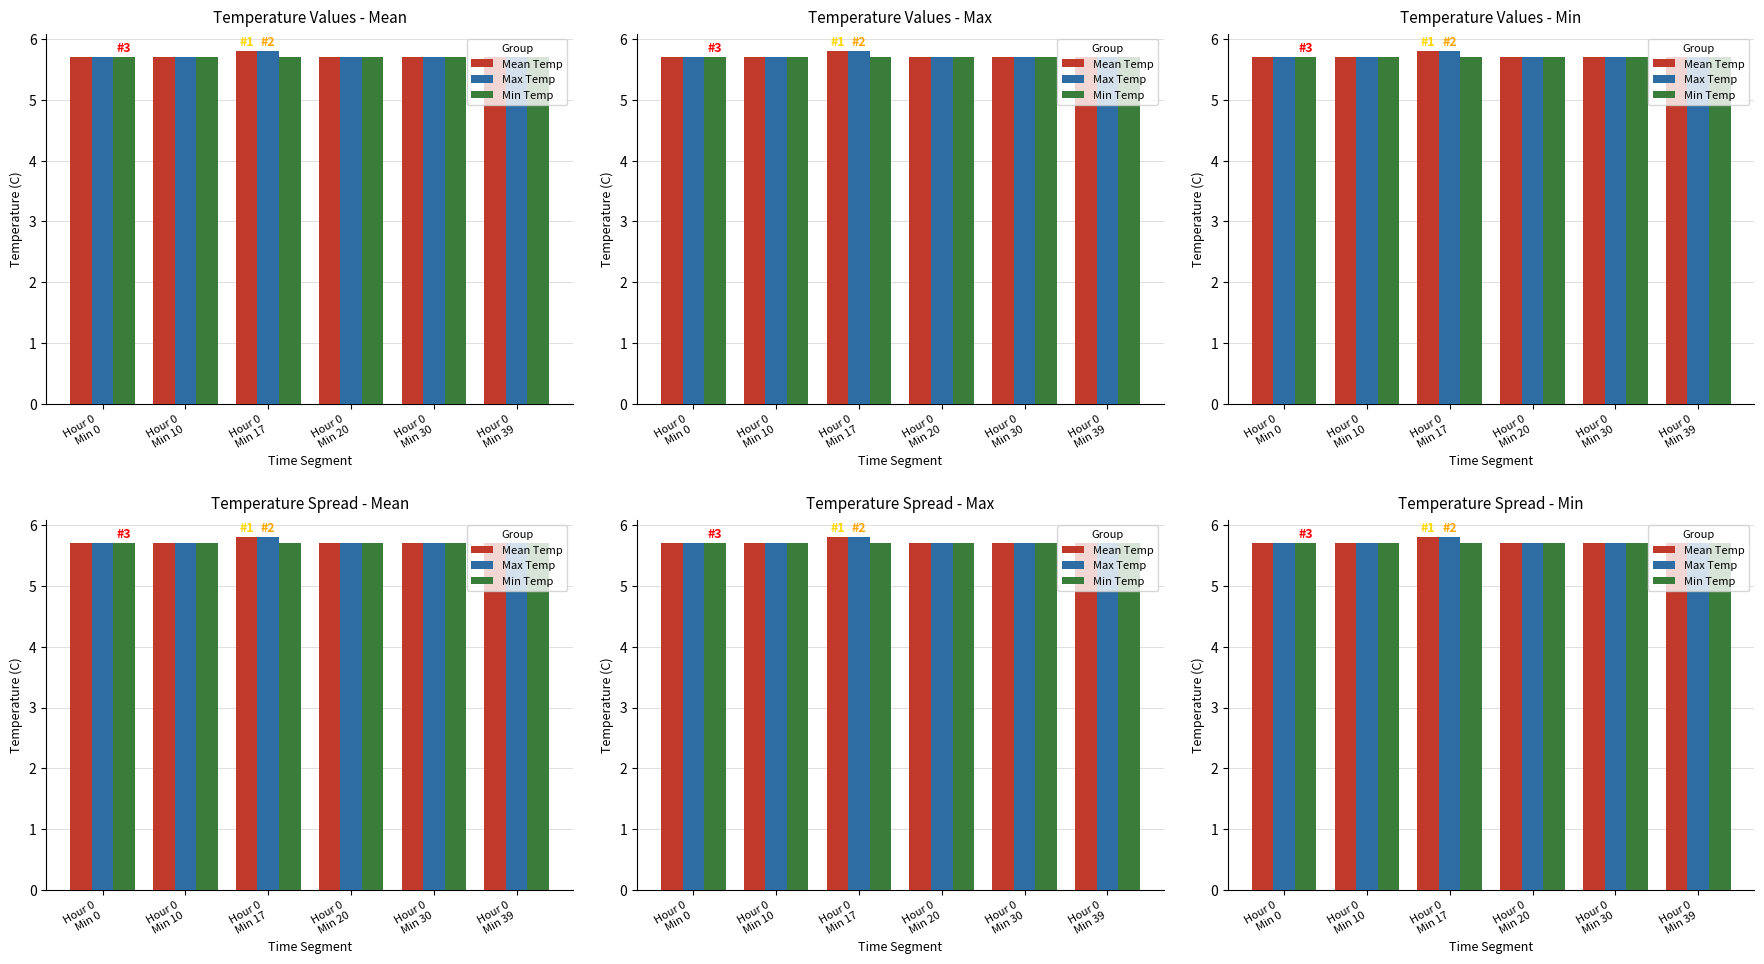

Between Hour 0
Min 20 and Hour 0
Min 30, which series saw the biggest shift?

Mean Temp